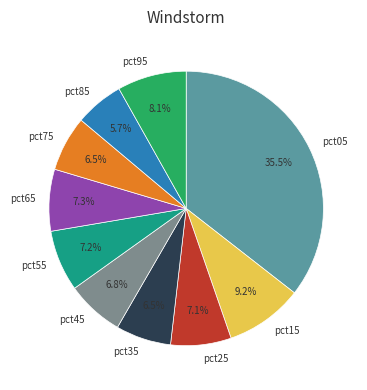

Does pct55 represent more than half of the total?

No